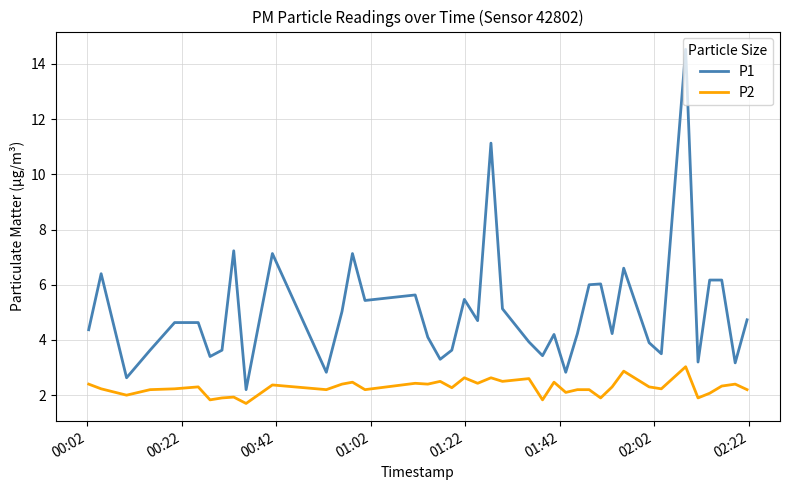

Rank the series by their maximum value, from highest to lowest.

P1, P2